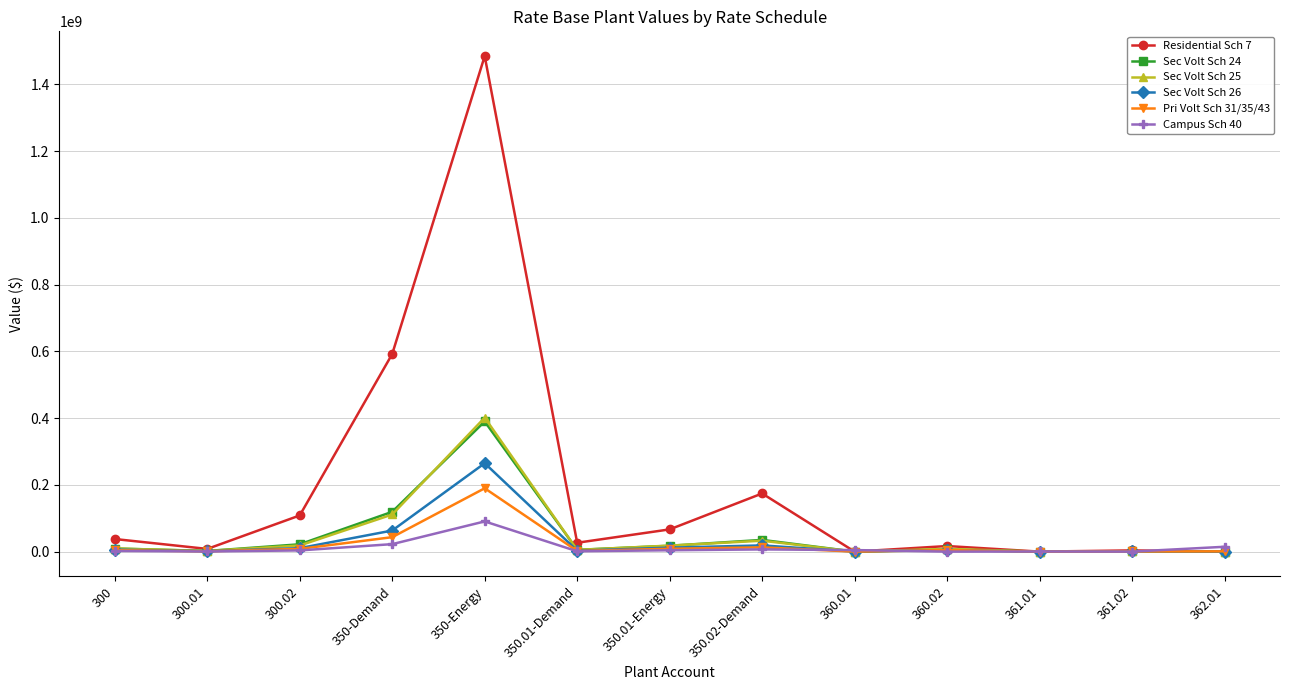

At which category is the sum across all series the highest?

350-Energy